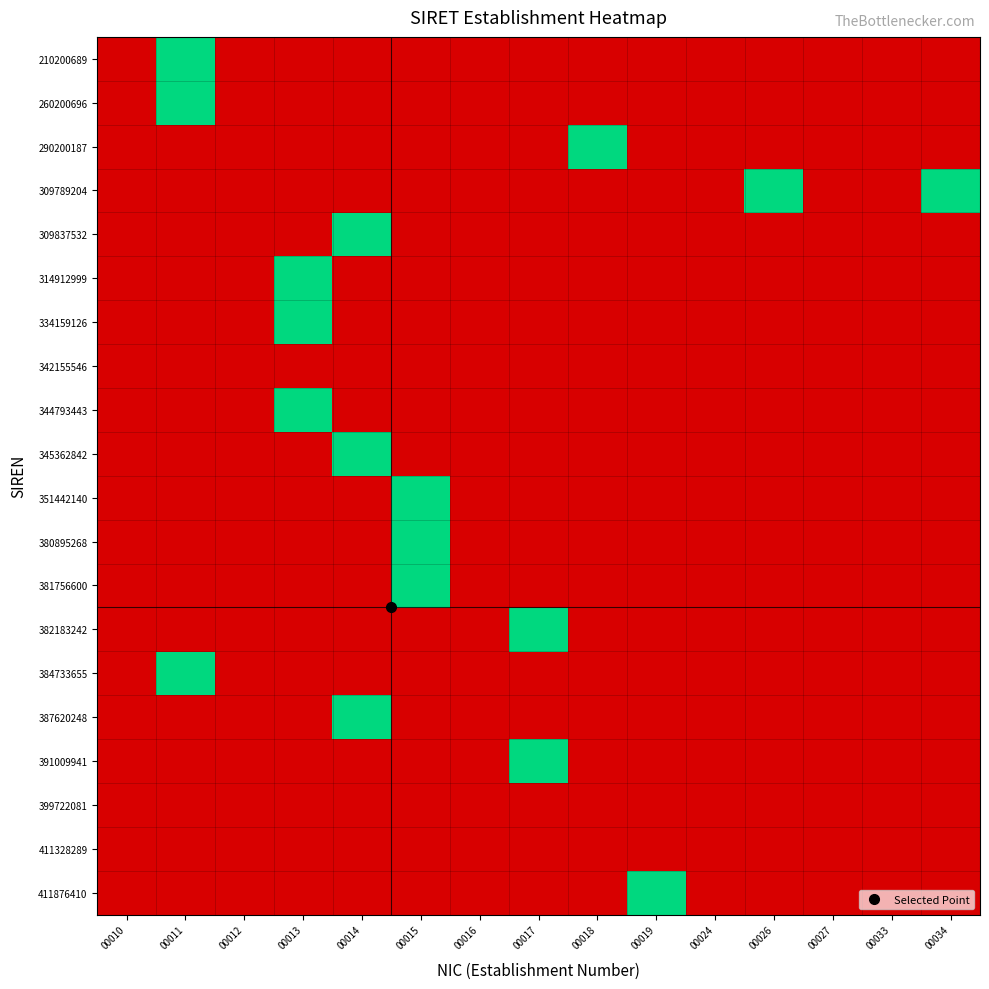

What is the difference between the highest and lowest values at 00018?

1